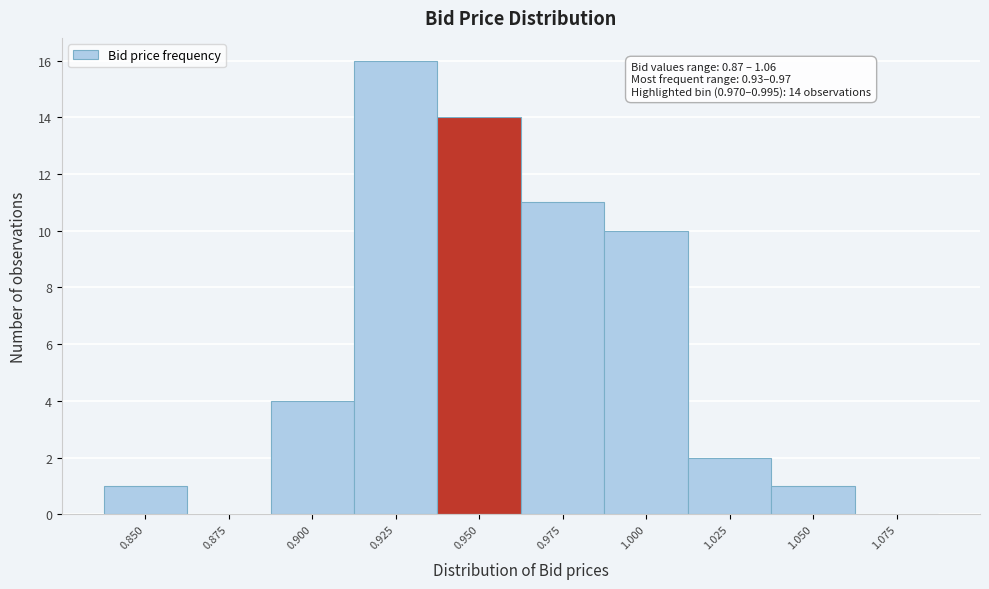

Reading left to right, what are all the values shown in this chart?

0.850=1	0.875=0	0.900=4	0.925=16	0.950=14	0.975=11	1.000=10	1.025=2	1.050=1	1.075=0